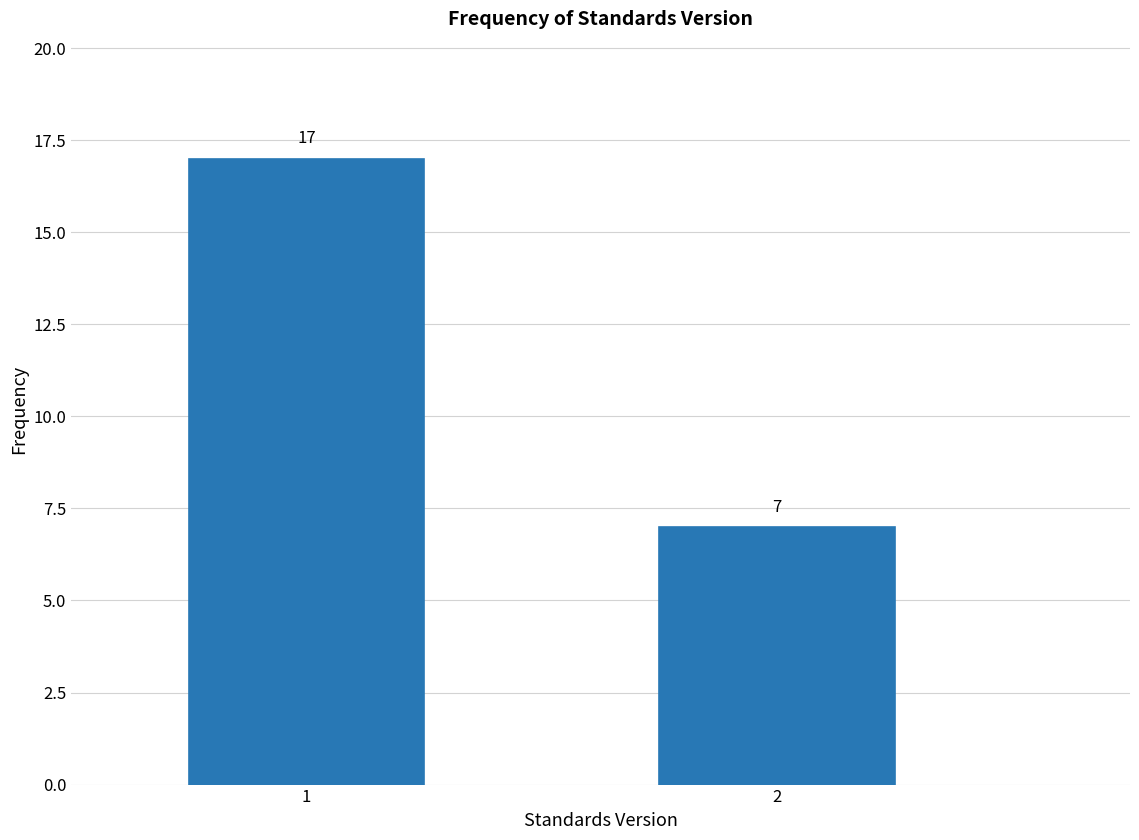

Reading right to left, what are all the values shown in this chart?

7	17